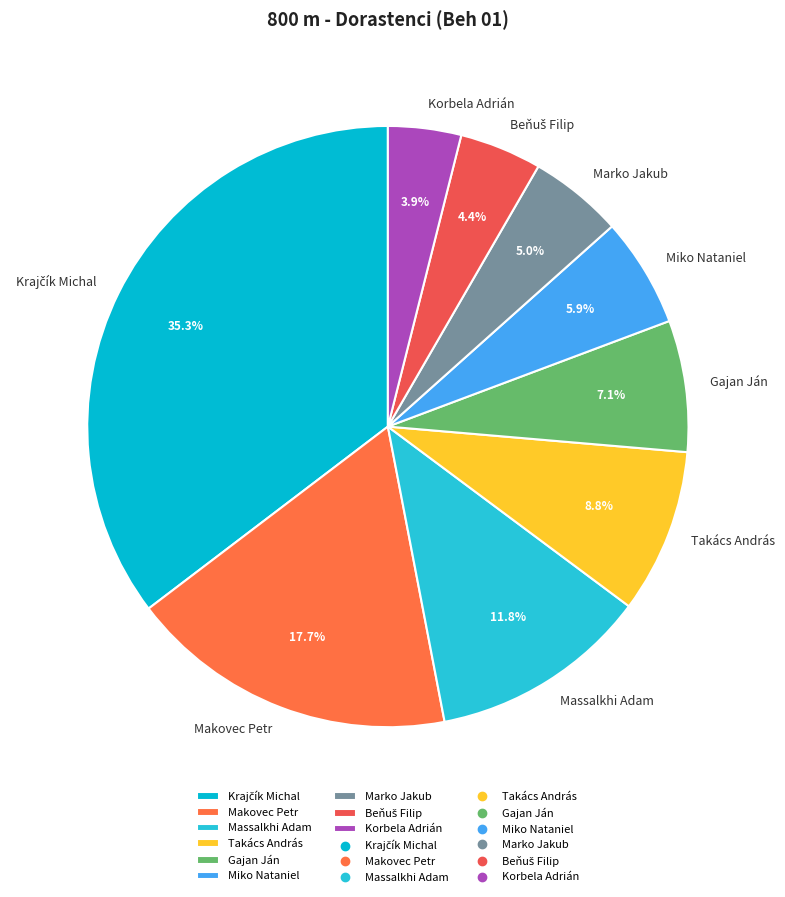

How much of the chart is everything except Makovec Petr?

82.3%